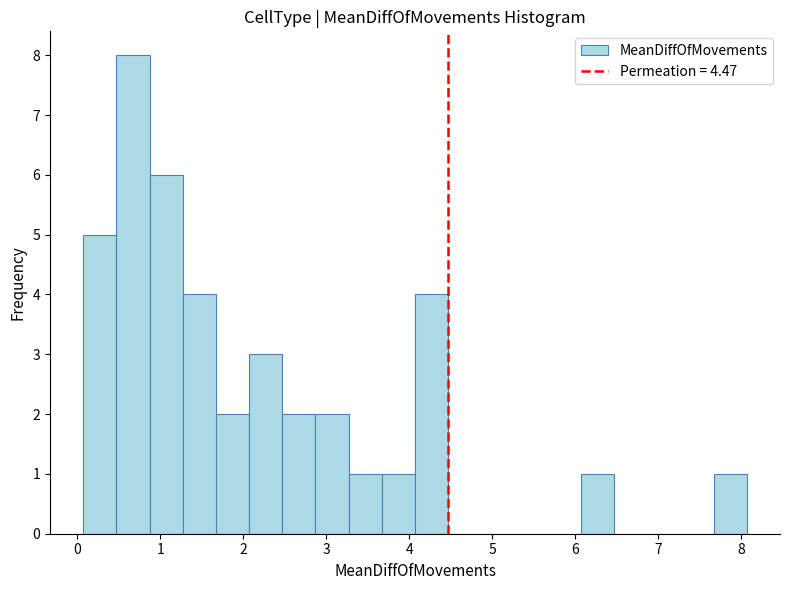

Reading left to right, list every bar in this chart as the range it spans on the x-axis followed by its height. Neither the bar edges nor the heights are printed on the chart, so give them approximately, as read against the axes.

0.1 to 0.5: 5
0.5 to 0.9: 8
0.9 to 1.3: 6
1.3 to 1.7: 4
1.7 to 2.1: 2
2.1 to 2.5: 3
2.5 to 2.9: 2
2.9 to 3.3: 2
3.3 to 3.7: 1
3.7 to 4.1: 1
4.1 to 4.5: 4
4.5 to 4.9: 0
4.9 to 5.3: 0
5.3 to 5.7: 0
5.7 to 6.1: 0
6.1 to 6.5: 1
6.5 to 6.9: 0
6.9 to 7.3: 0
7.3 to 7.7: 0
7.7 to 8.1: 1